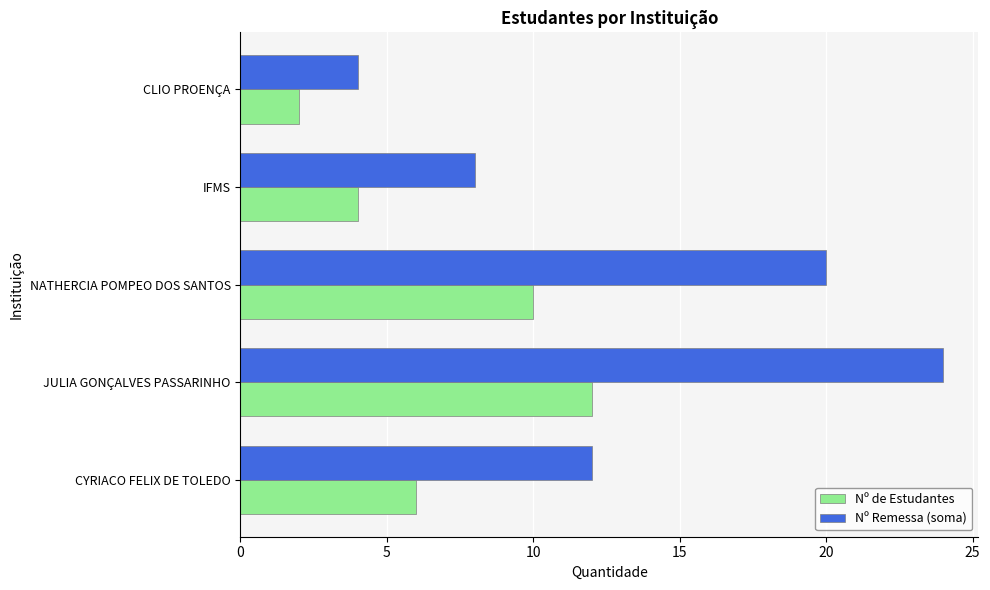

What is the total value across all series at NATHERCIA POMPEO DOS SANTOS?

30